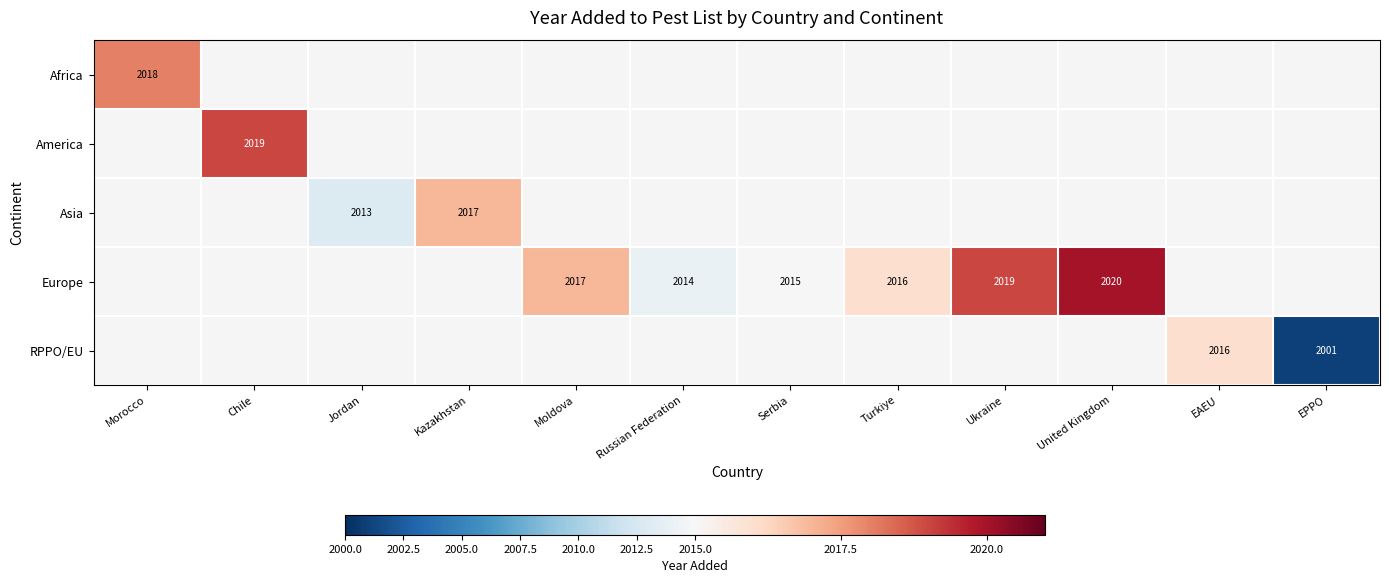

True or false: America has a value of 3041 at Chile.

False